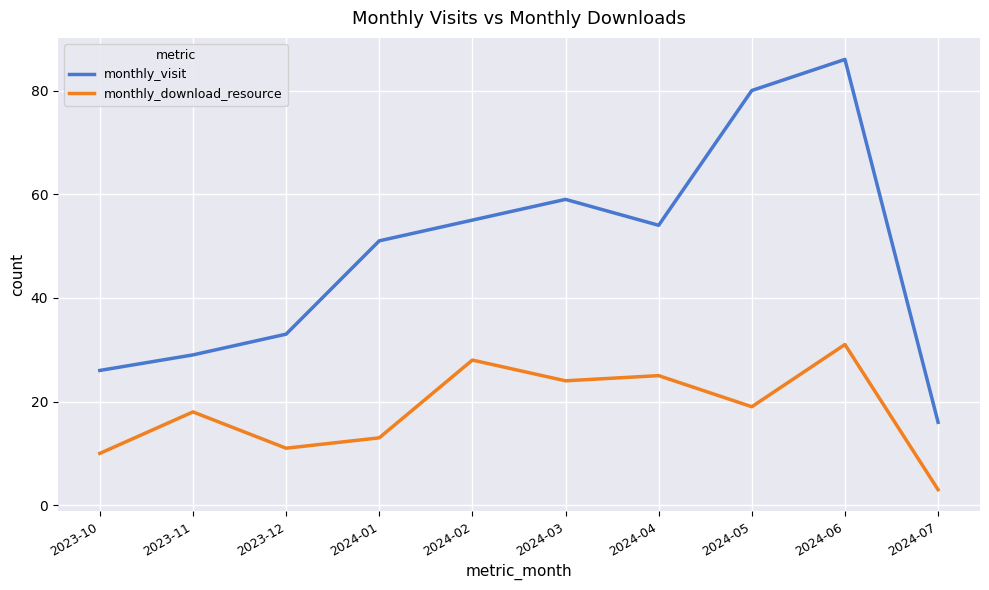

What is the total value across all series at 2023-11?

47